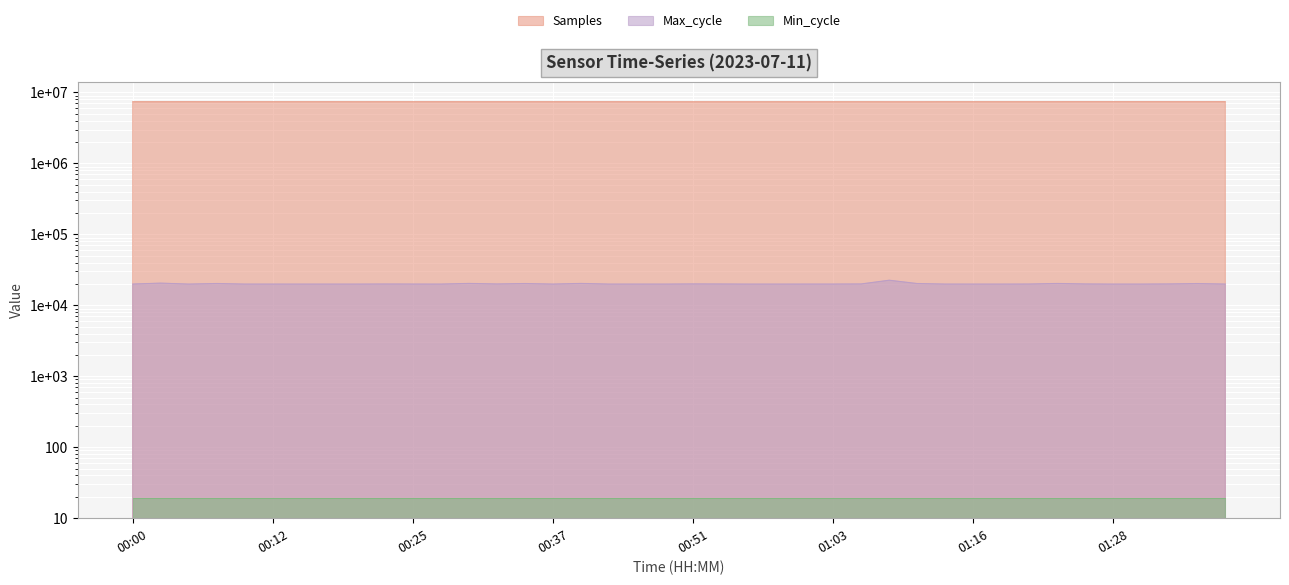

Which has a higher value, 00:15 or 00:35?

00:15